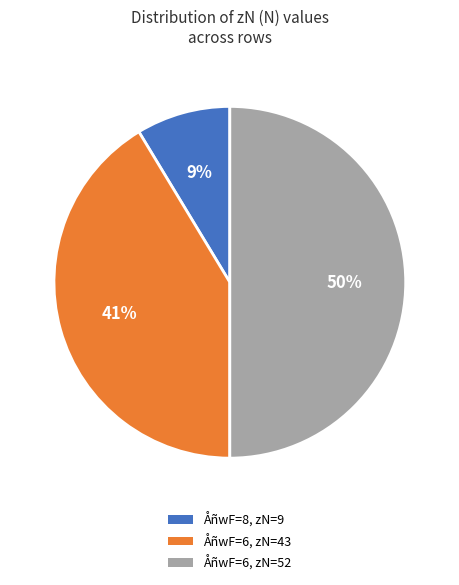

Between ÅñwF=6, zN=52 and ÅñwF=8, zN=9, which is larger?

ÅñwF=6, zN=52